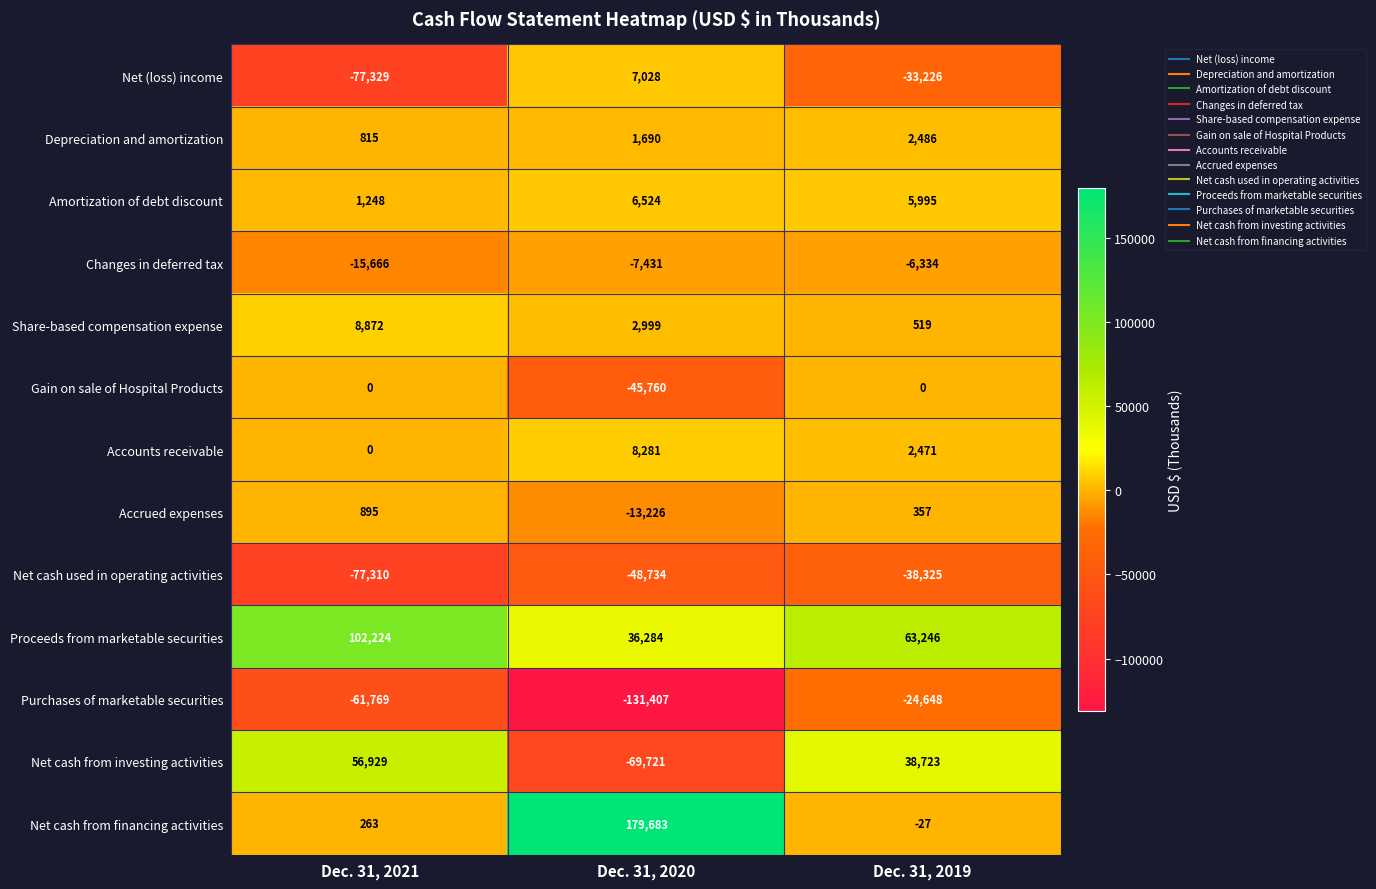

Between Dec. 31, 2020 and Dec. 31, 2019, which series saw the biggest shift?

Net cash from financing activities